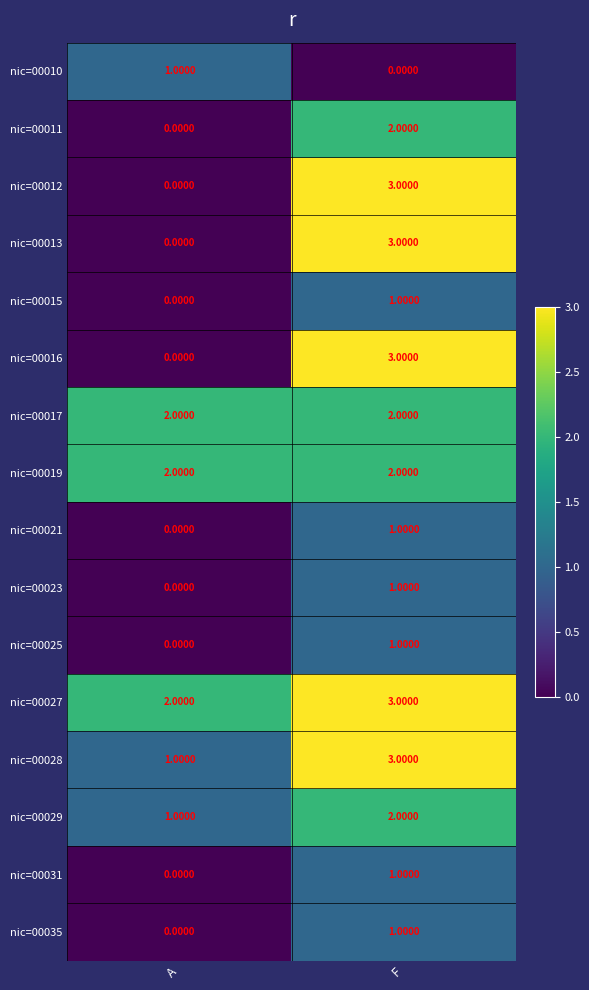

At which category is the sum across all series the highest?

F